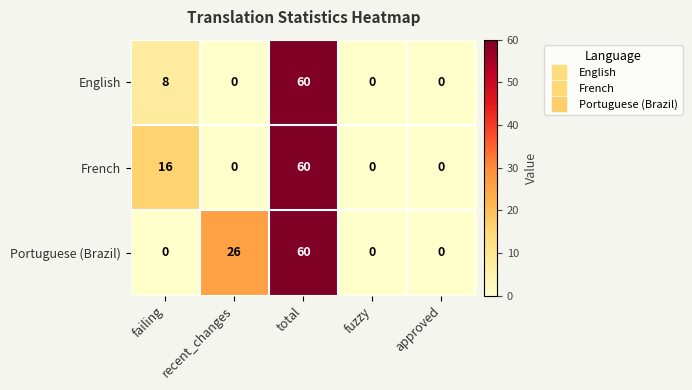

At which label is Portuguese (Brazil) closest to 30?

recent_changes